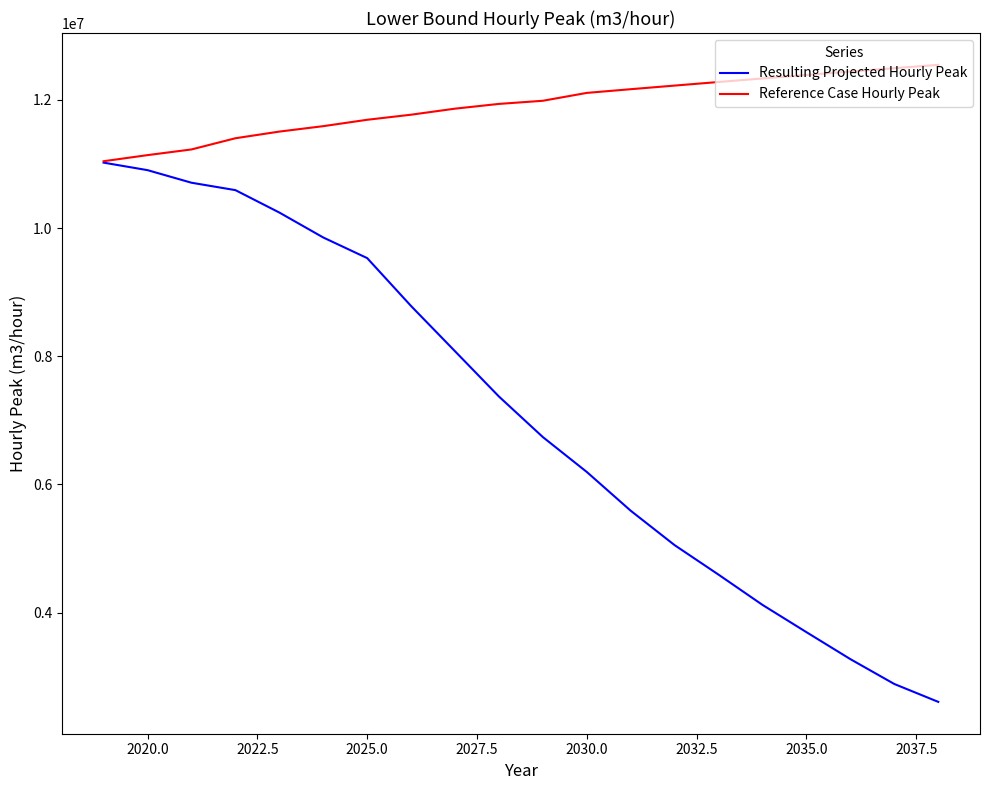

How many lines are shown in the chart?

2